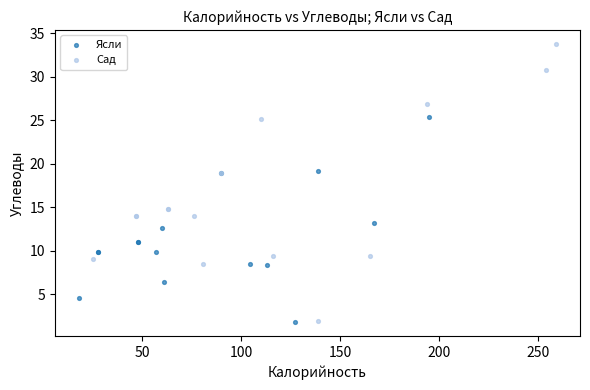

Which series contains the highest Y value?

Сад